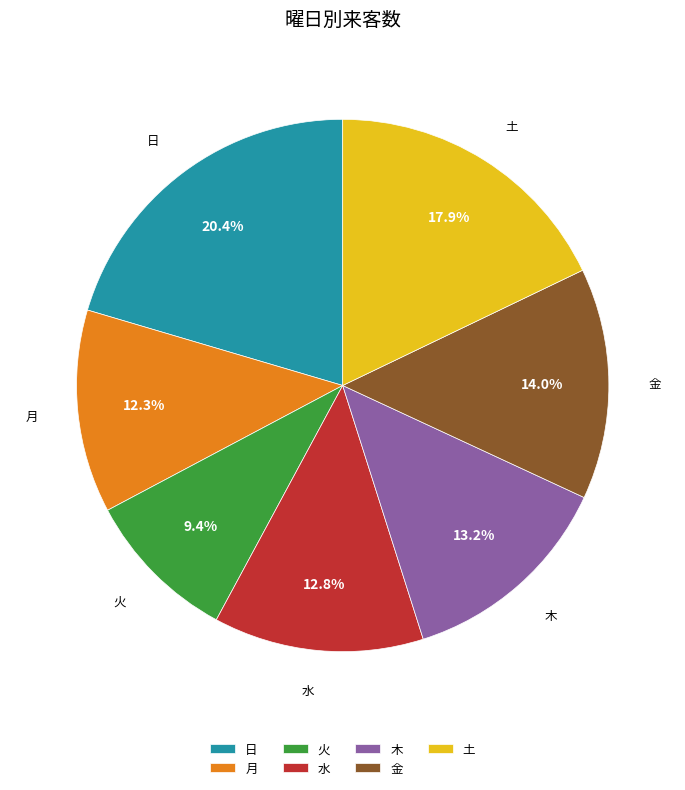

Is there a majority slice in this chart?

No